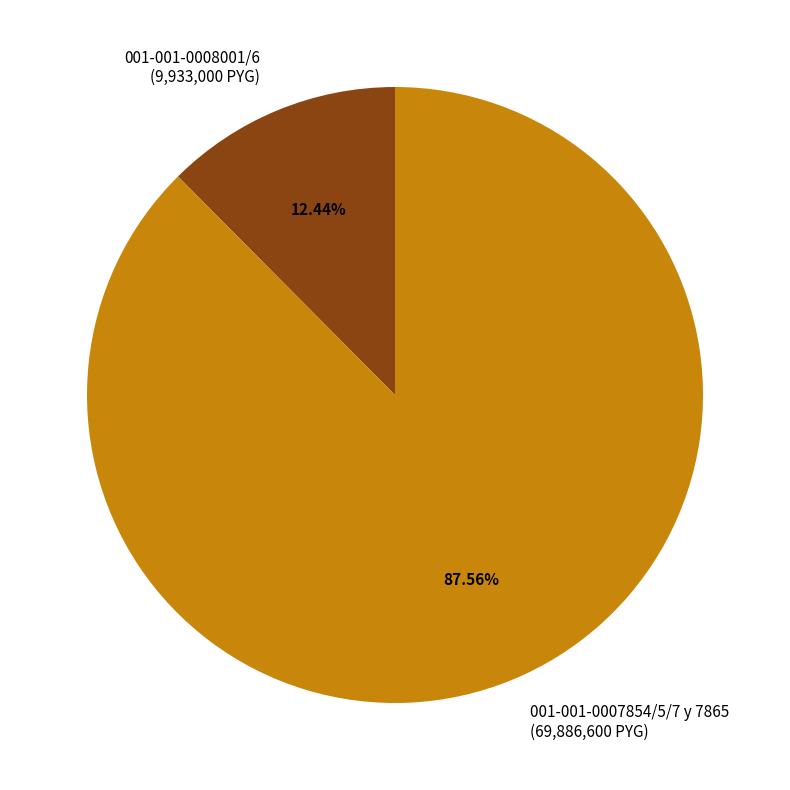

To the nearest percent, what is the combined percentage of 001-001-0007854/5/7 y 7865 and 001-001-0008001/6?

100%